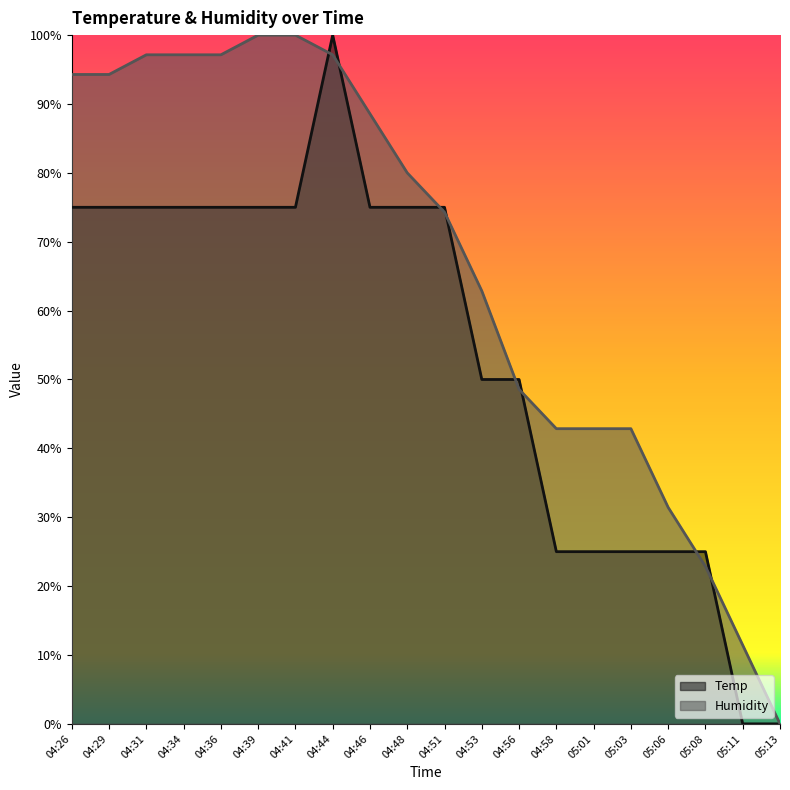

What position from the left is 04:26?

1